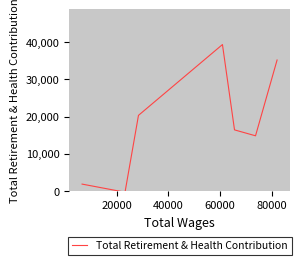

What is the maximum value shown in the chart?

39337.6